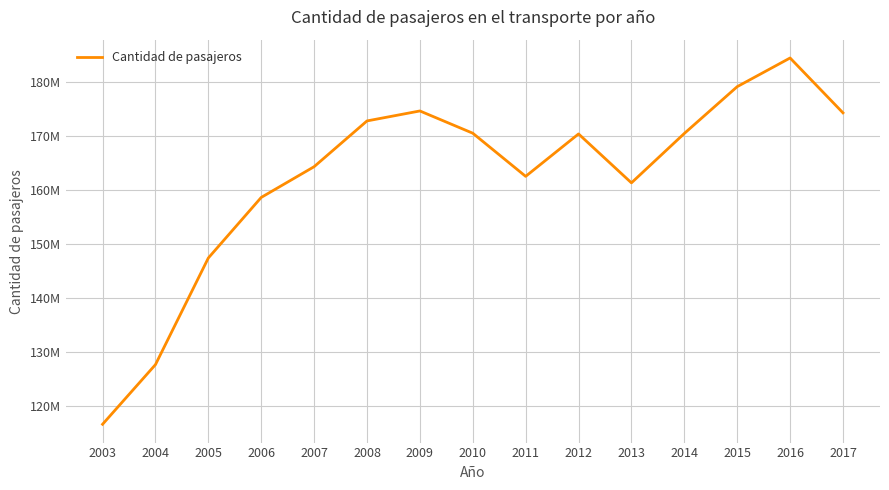

Reading left to right, extract all data points from this chart.

2003=116577515	2004=127623352	2005=147372512	2006=158589955	2007=164282004	2008=172757403	2009=174603913	2010=170482923	2011=162492492	2012=170348131	2013=161287646	2014=170437774	2015=179103947	2016=184415045	2017=174255362